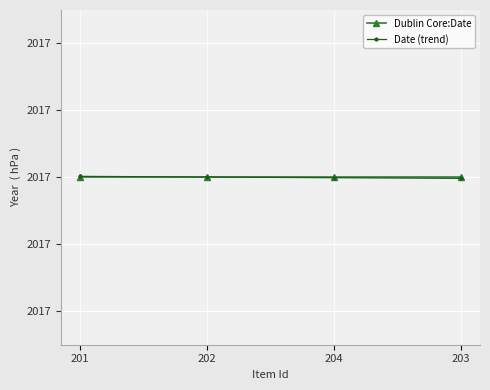

What are all the series names shown in the legend?

Dublin Core:Date, Date (trend)